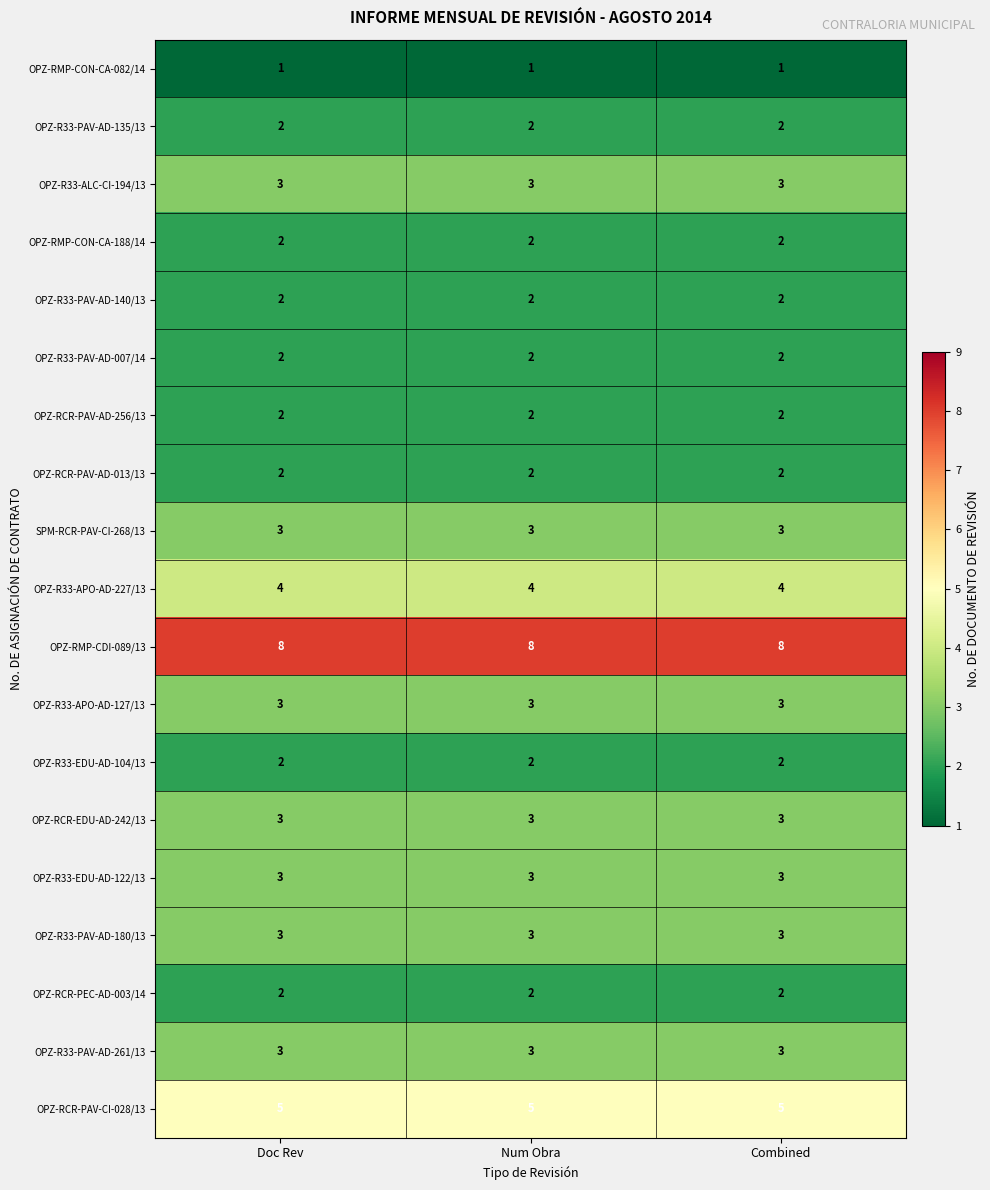

What is the highest value of the OPZ-R33-PAV-AD-180/13 series?

3